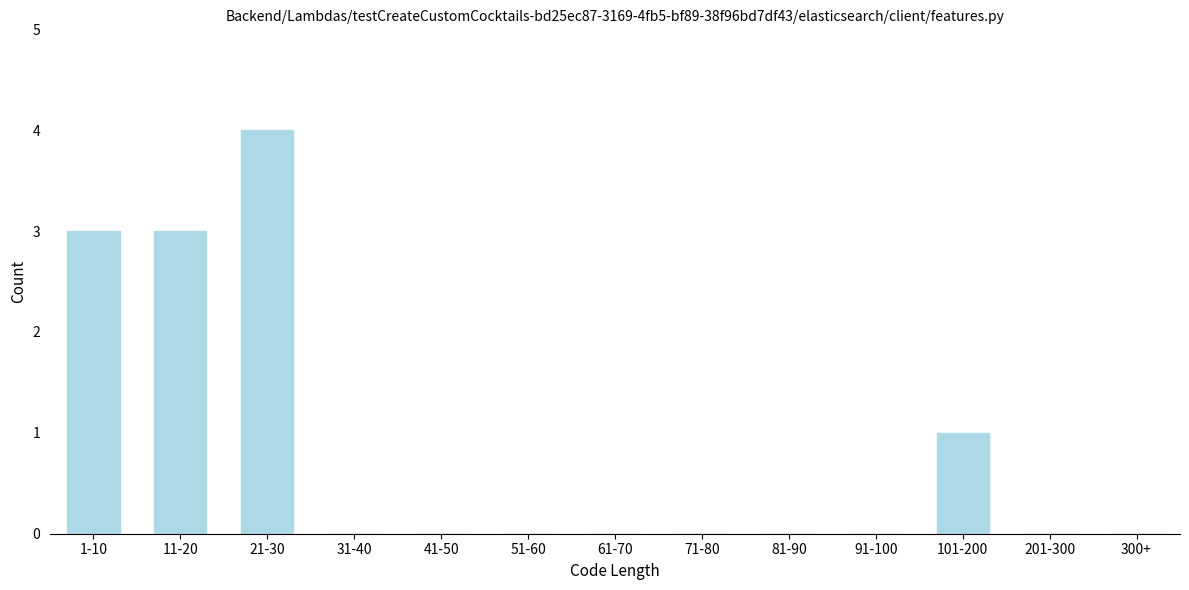

Reading left to right, what are all the values shown in this chart?

1-10=3	11-20=3	21-30=4	31-40=0	41-50=0	51-60=0	61-70=0	71-80=0	81-90=0	91-100=0	101-200=1	201-300=0	300+=0